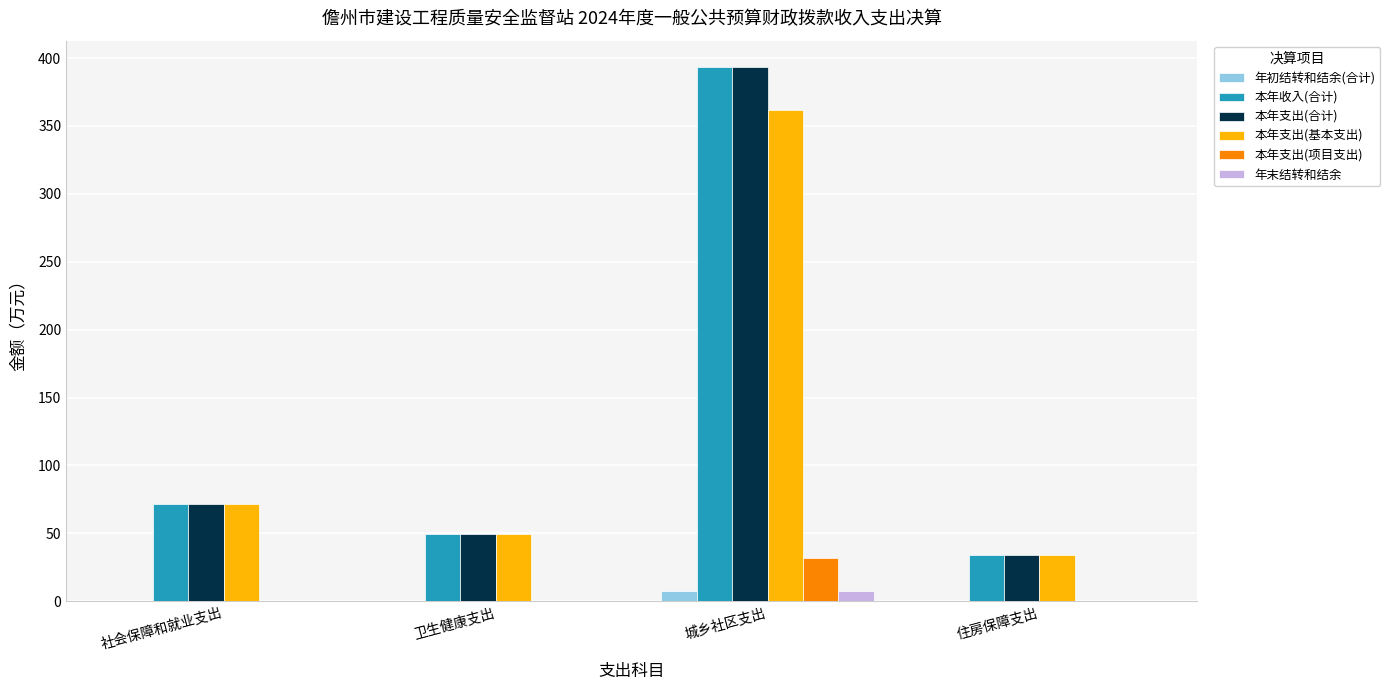

What is the sum of the 本年支出(合计) values at 住房保障支出 and 社会保障和就业支出?

106.0